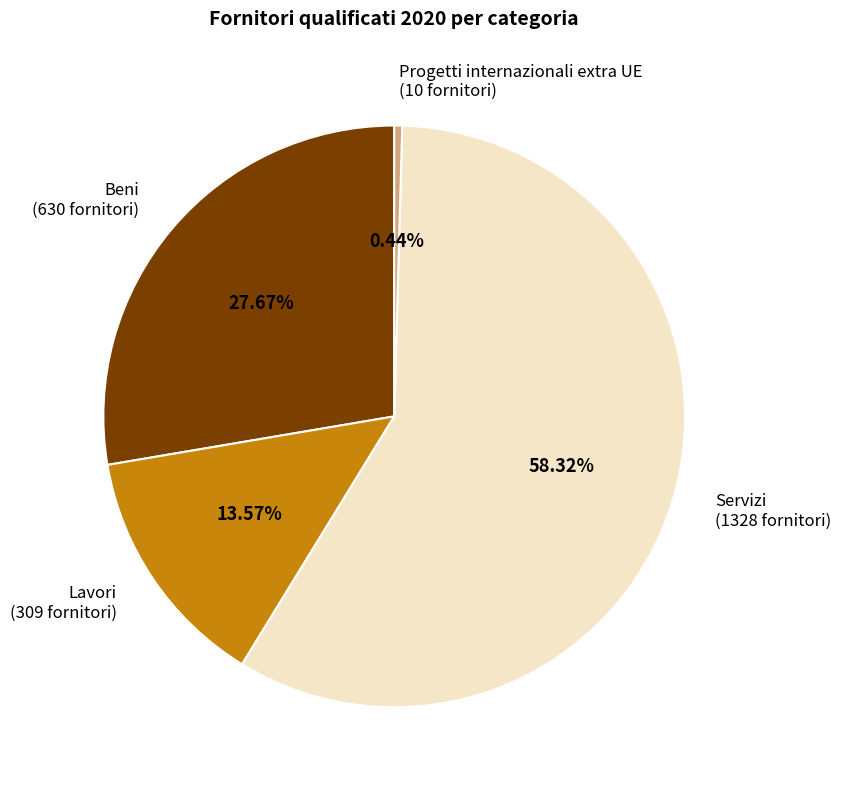

Which slice is the smallest?

Progetti internazionali extra UE (10 fornitori)